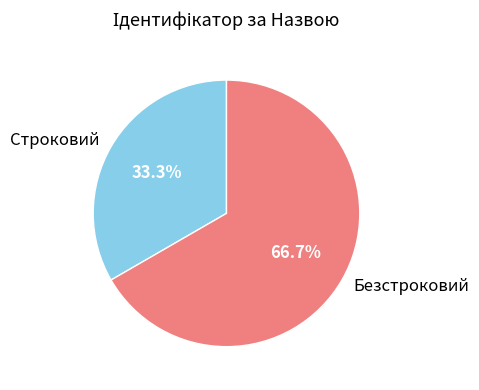

To the nearest percent, what percentage of the pie is Безстроковий?

67%